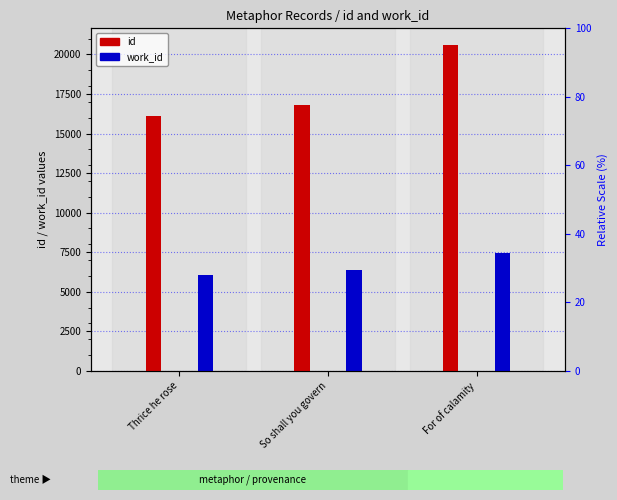

At which label does id first exceed 16836?

For of calamity